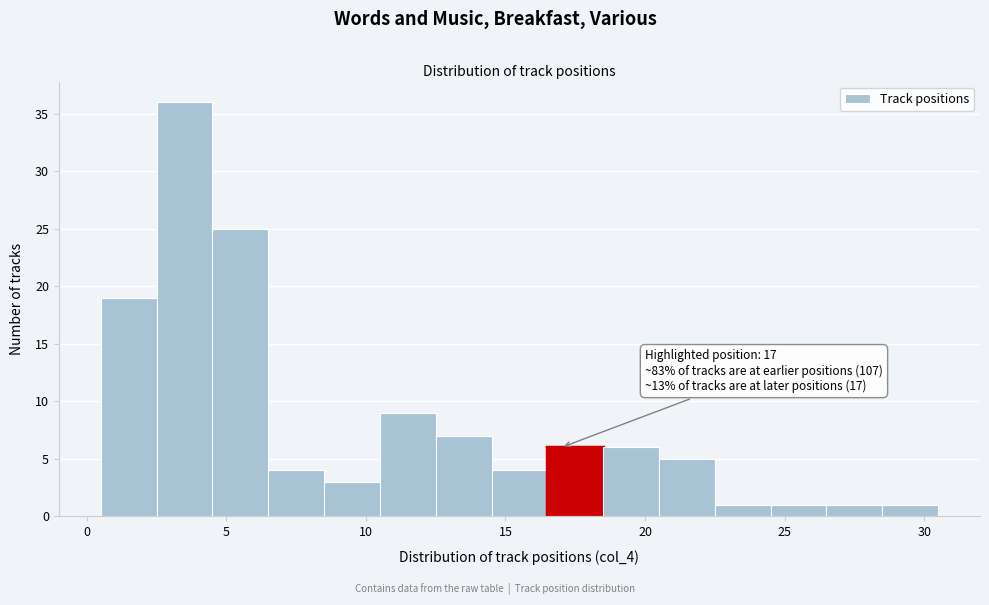

Which range on the x-axis has the tallest bar?

2.5 to 4.5